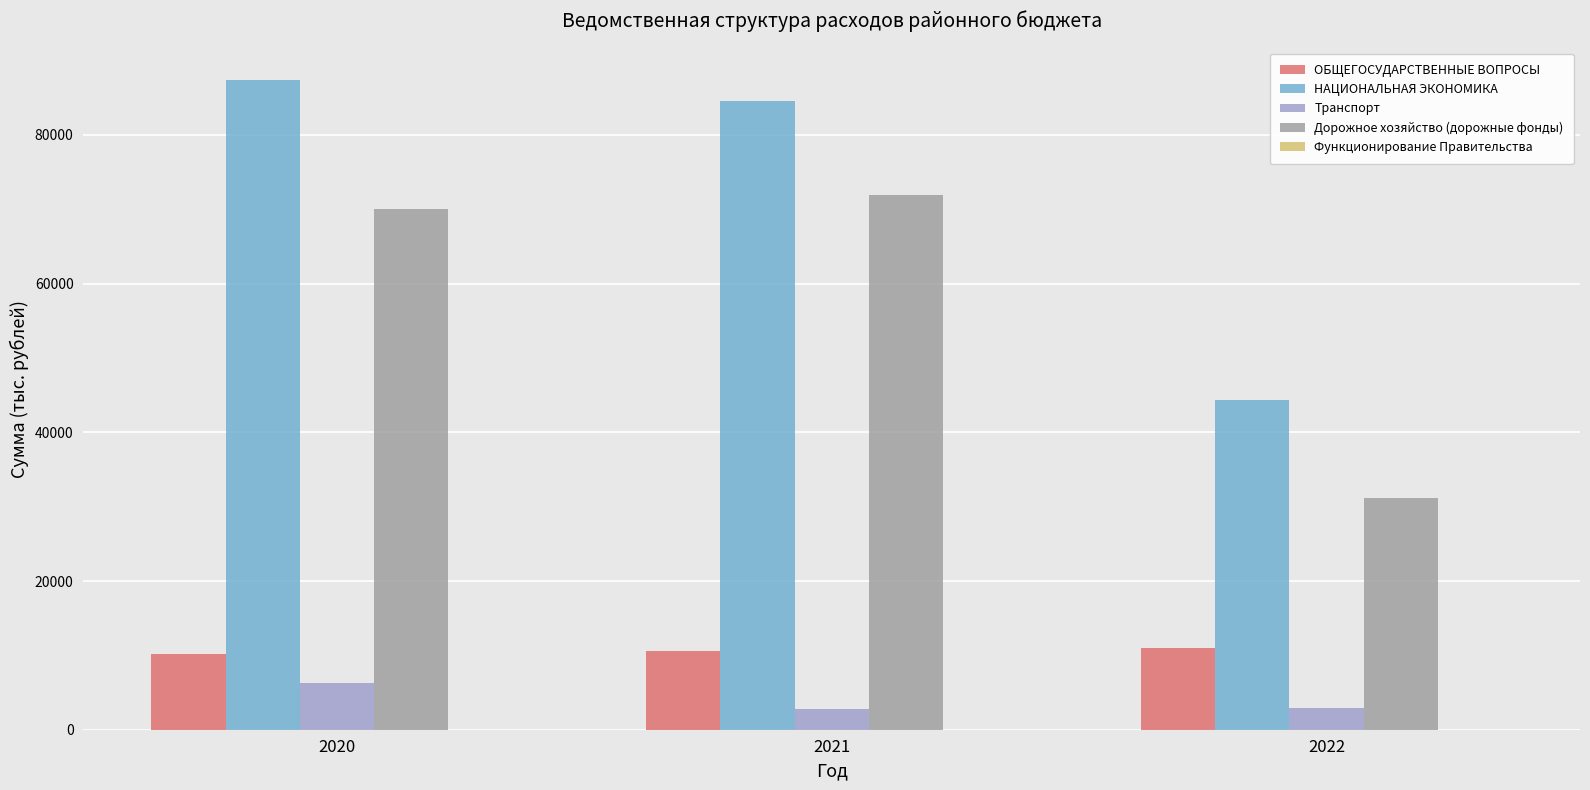

Is it true that НАЦИОНАЛЬНАЯ ЭКОНОМИКА equals 67732.9 at 2022?

False